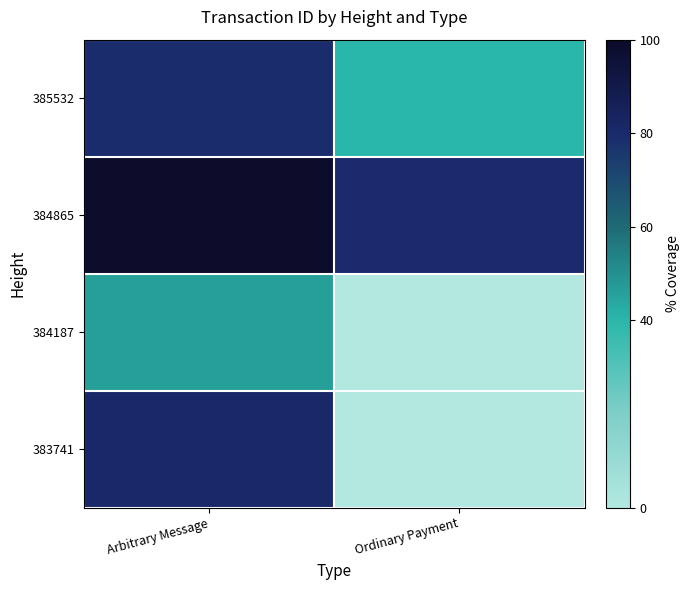

Which has a higher value, Arbitrary Message or Ordinary Payment?

Arbitrary Message